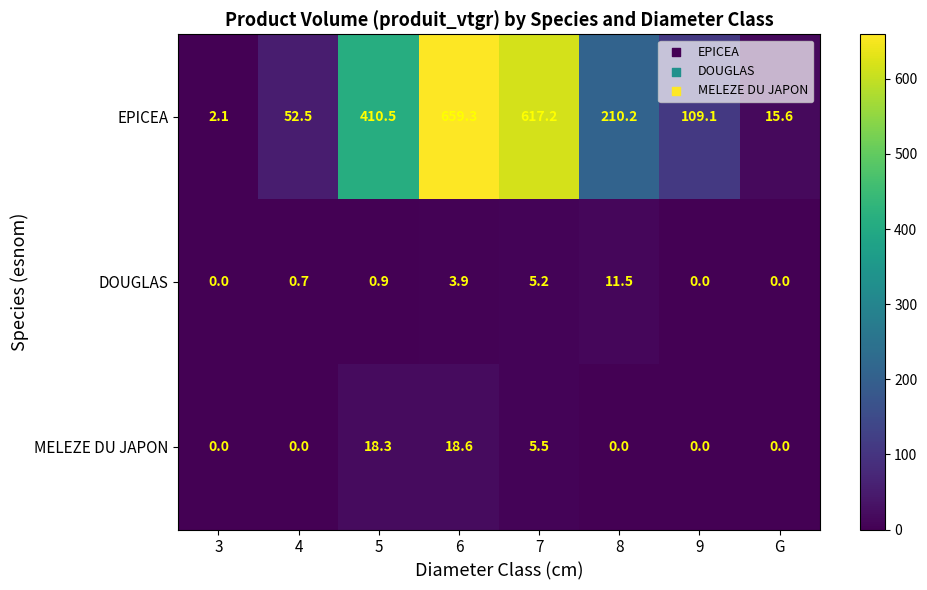

What is the spread (max minus min) of values at G?

15.6